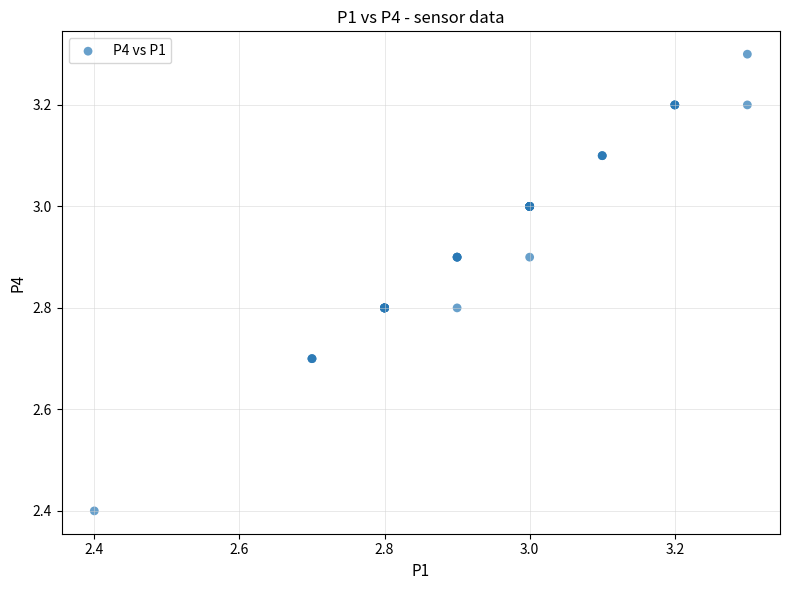

What Y value in the scatter plot is closest to 2?

2.4